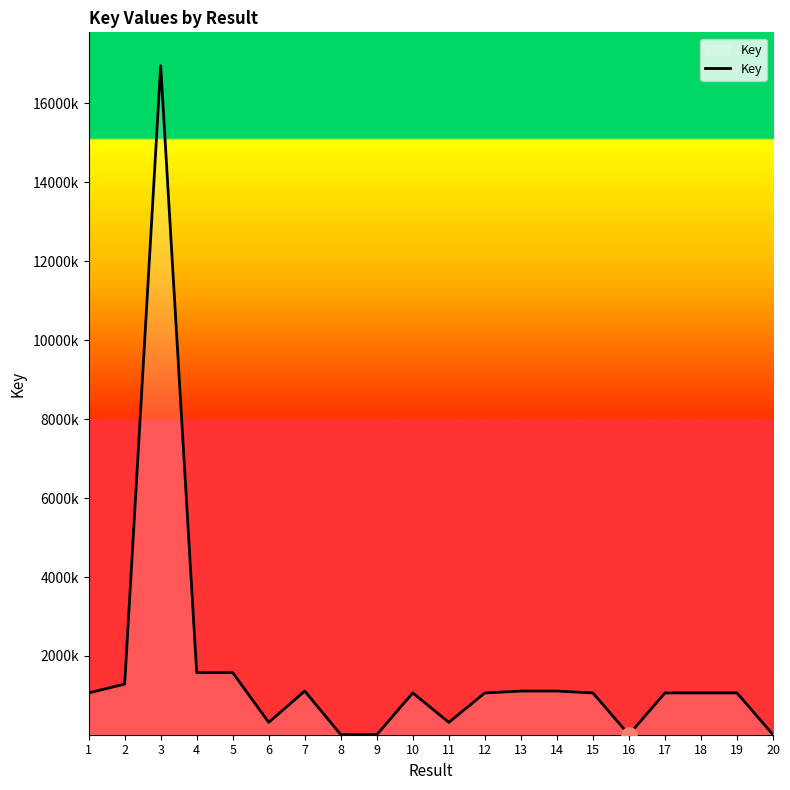

What is the change in value from 5 to 9?

-1572711